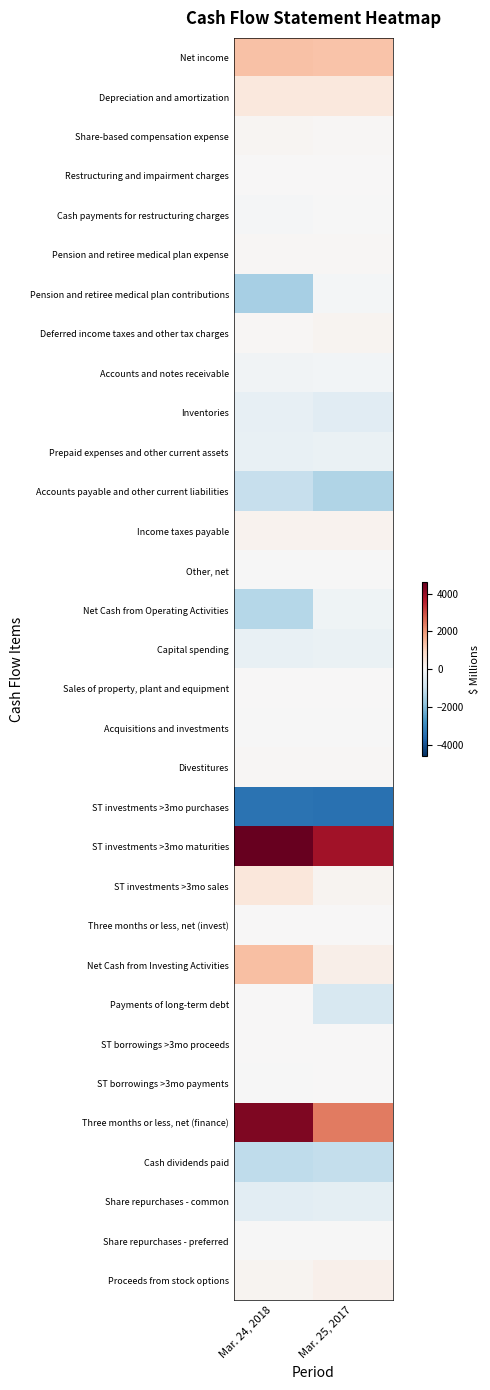

Rank the series by their maximum value, from highest to lowest.

ST investments >3mo maturities, Three months or less, net (finance), Net Cash from Investing Activities, Net income, ST investments >3mo sales, Depreciation and amortization, Proceeds from stock options, Income taxes payable, Deferred income taxes and other tax charges, Share-based compensation expense, Pension and retiree medical plan expense, Divestitures, ST borrowings >3mo proceeds, Restructuring and impairment charges, Sales of property, plant and equipment, Three months or less, net (invest), Payments of long-term debt, ST borrowings >3mo payments, Share repurchases - preferred, Cash payments for restructuring charges, Other, net, Acquisitions and investments, Pension and retiree medical plan contributions, Accounts and notes receivable, Net Cash from Operating Activities, Prepaid expenses and other current assets, Capital spending, Inventories, Share repurchases - common, Accounts payable and other current liabilities, Cash dividends paid, ST investments >3mo purchases